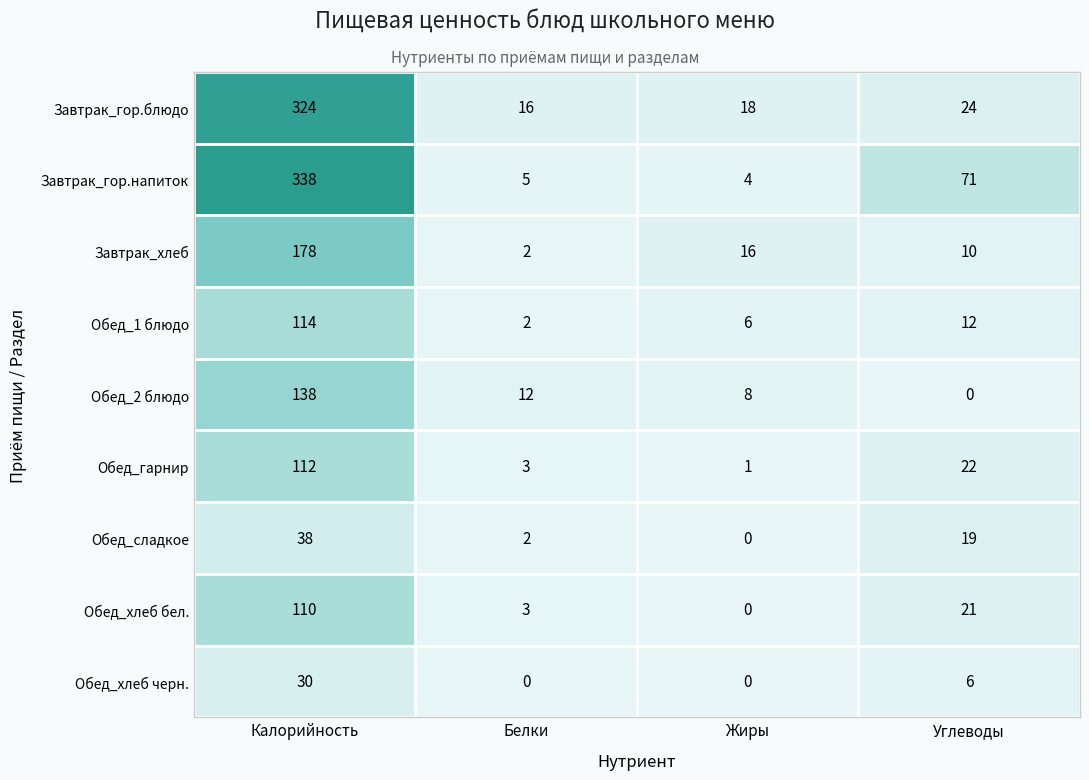

What is the sum of all Завтрак_гор.блюдо values?

382